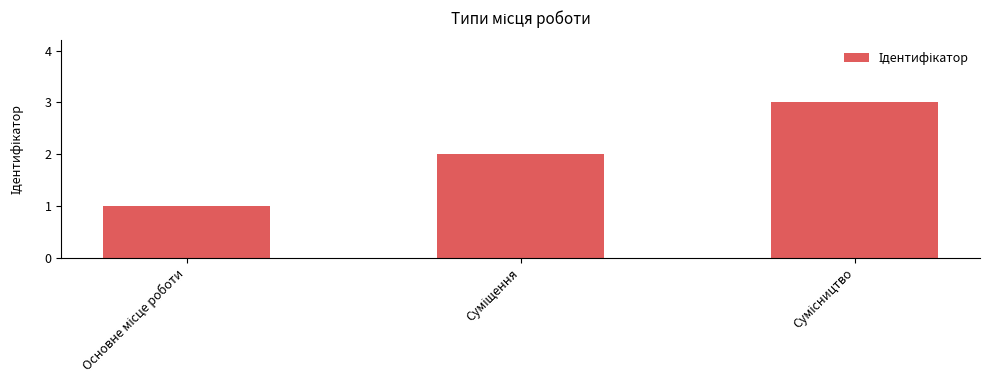

What is the greatest value displayed?

3